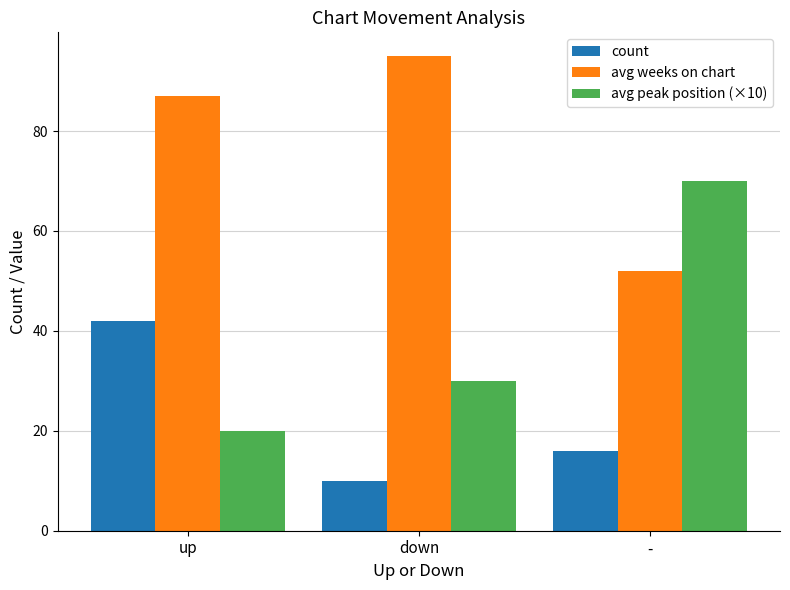

True or false: avg weeks on chart has a value of 136 at up.

False